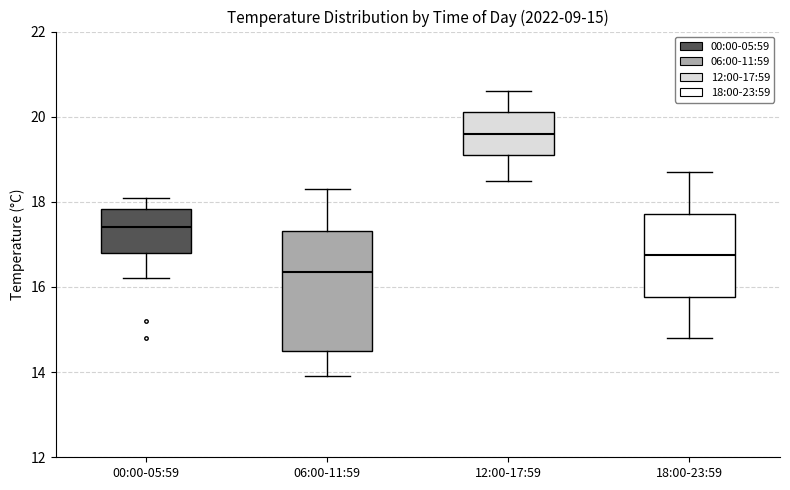

Which box has the lowest median line?

06:00-11:59